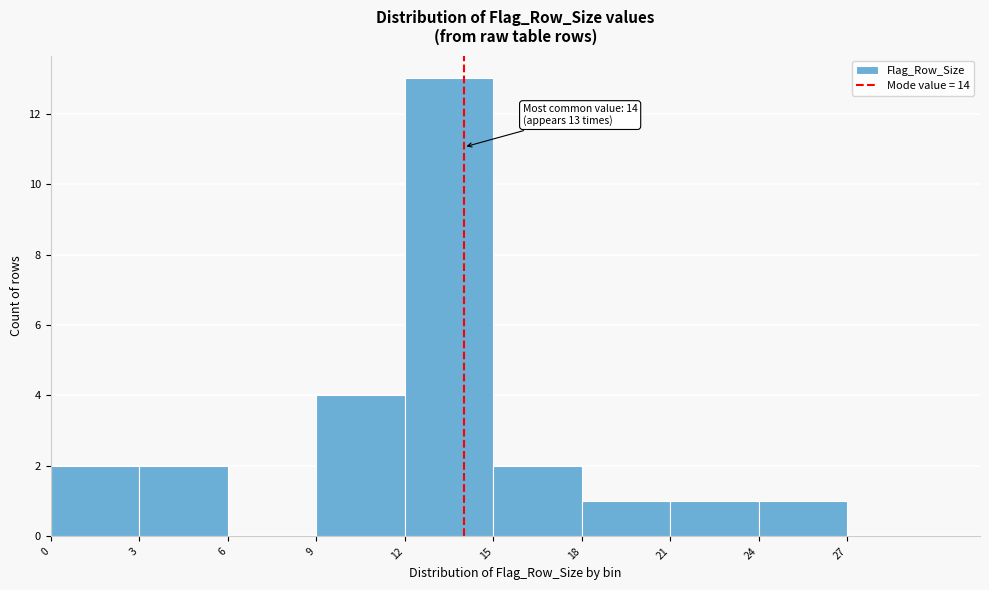

Over which range of the x-axis is the bar tallest?

12 to 15